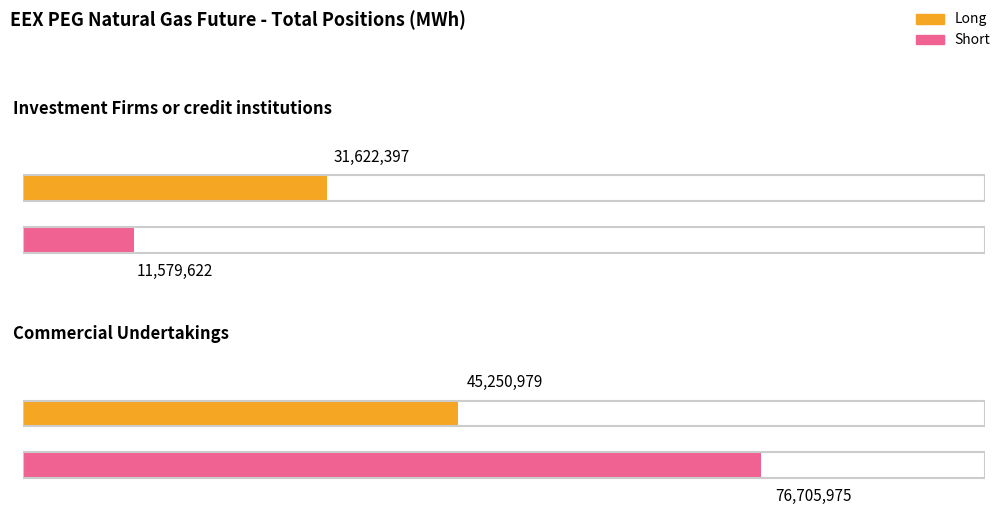

At which label is Long closest to 38436688?

Investment Firms or credit institutions